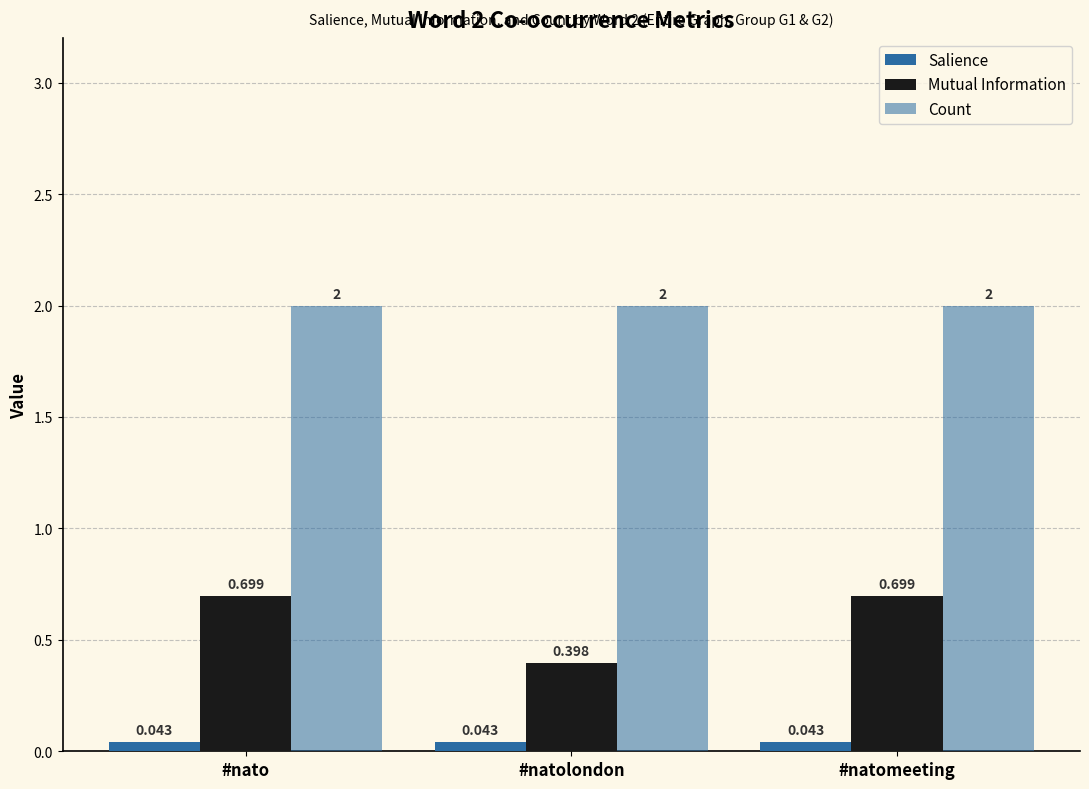

At which label does Count reach its peak?

#nato